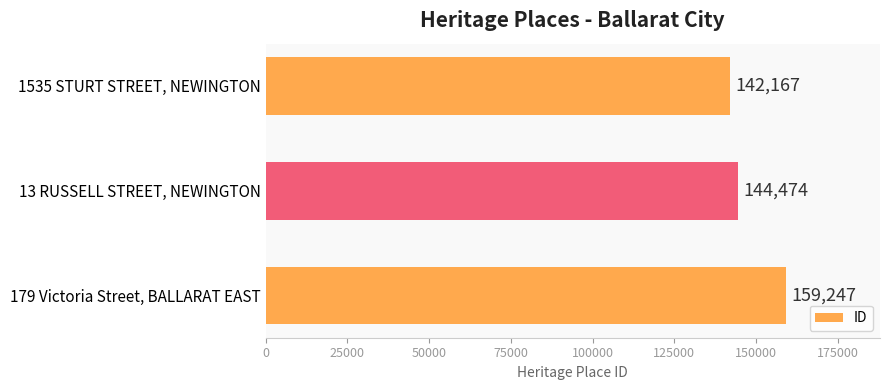

Reading top to bottom, list all the values displayed in this chart.

1535 STURT STREET, NEWINGTON=142167	13 RUSSELL STREET, NEWINGTON=144474	179 Victoria Street, BALLARAT EAST=159247